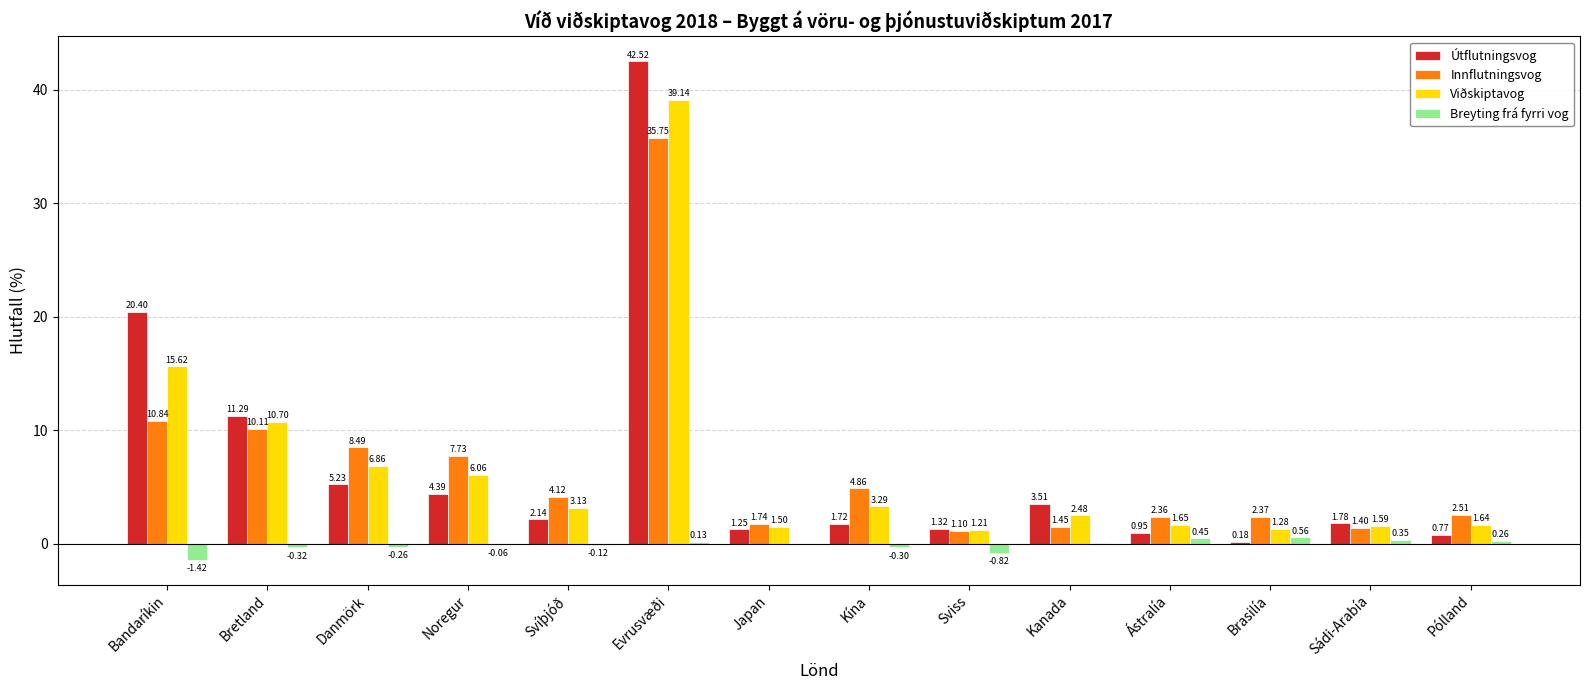

What is the total value across all series at Kanada?

7.5